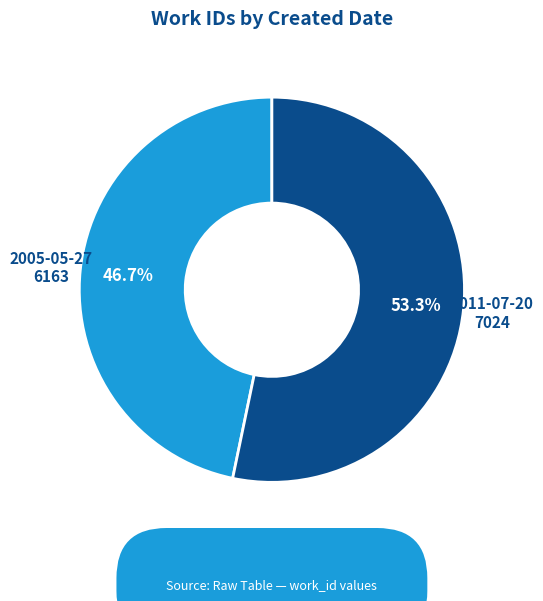

Rank the categories by value from lowest to highest.

2005-05-27, 2011-07-20